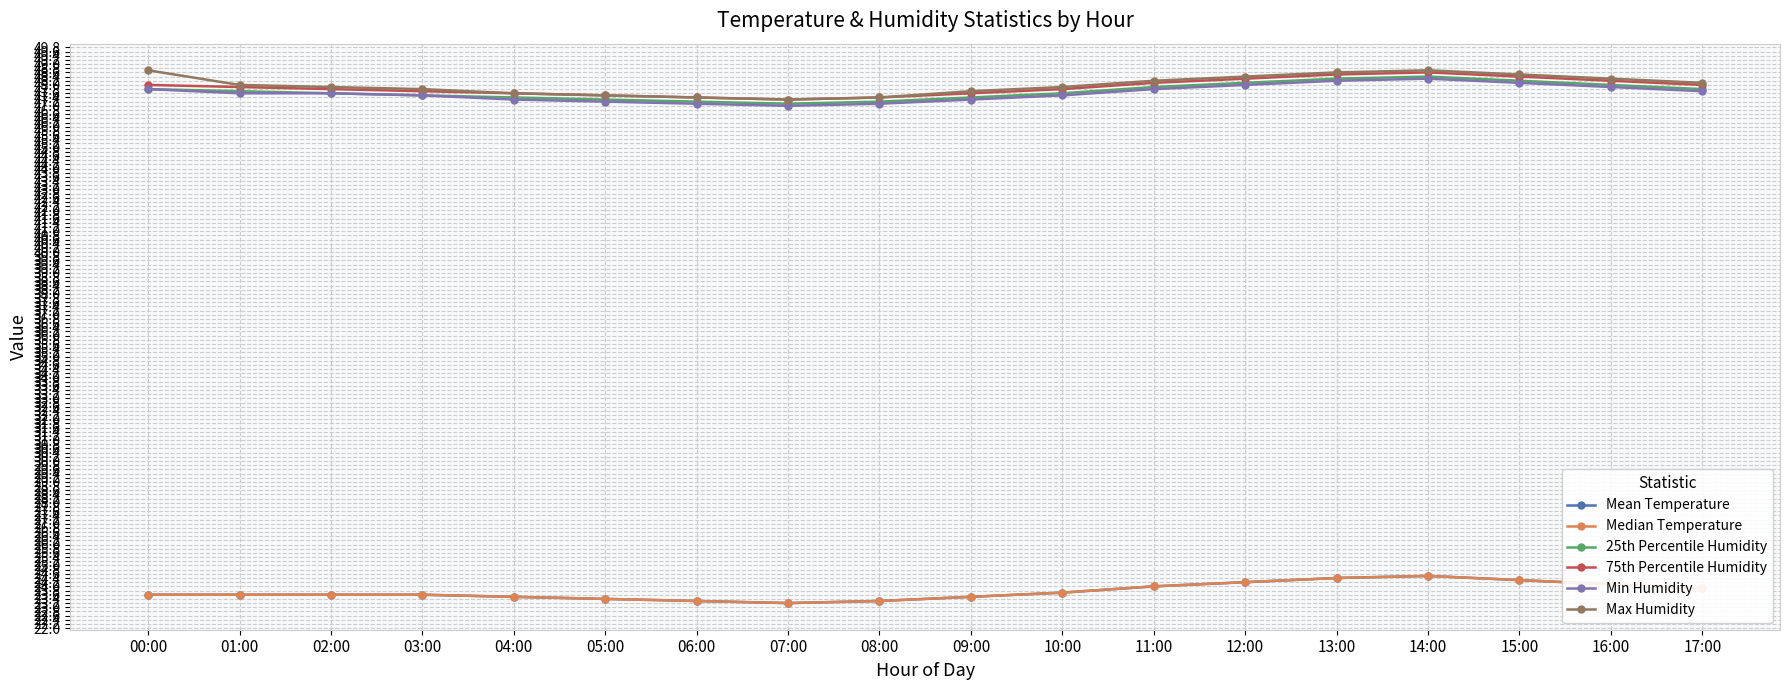

Is this an area chart (filled region under the line)?

No